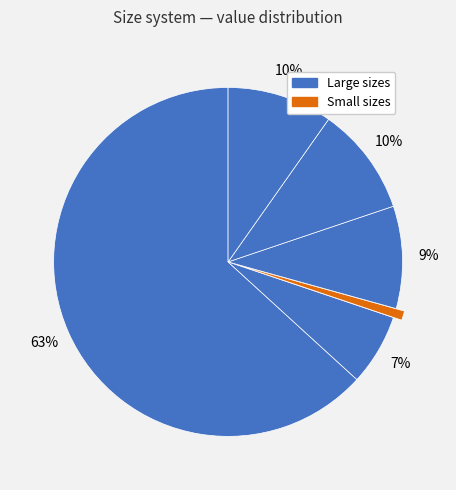

How many segments does this pie chart have?

6